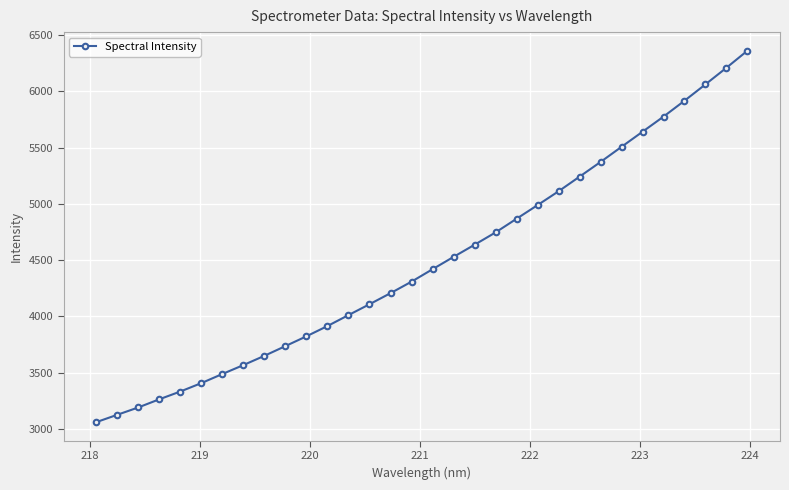

What is the maximum value shown in the chart?

6359.8